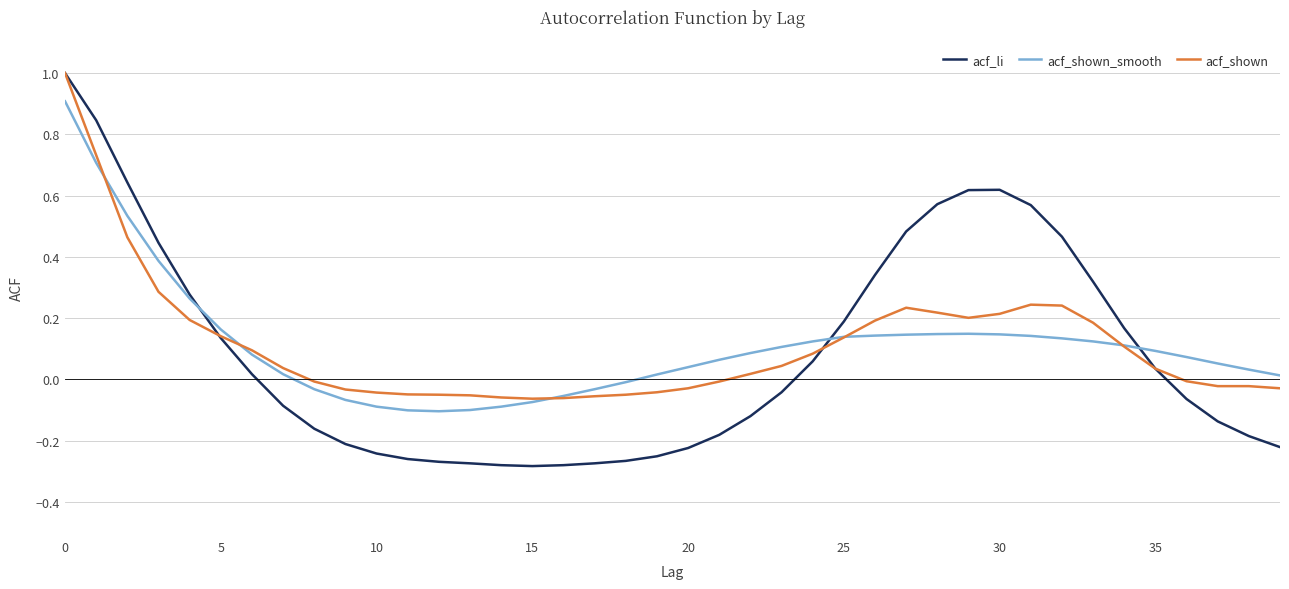

What is the maximum value for acf_shown_smooth?

0.9